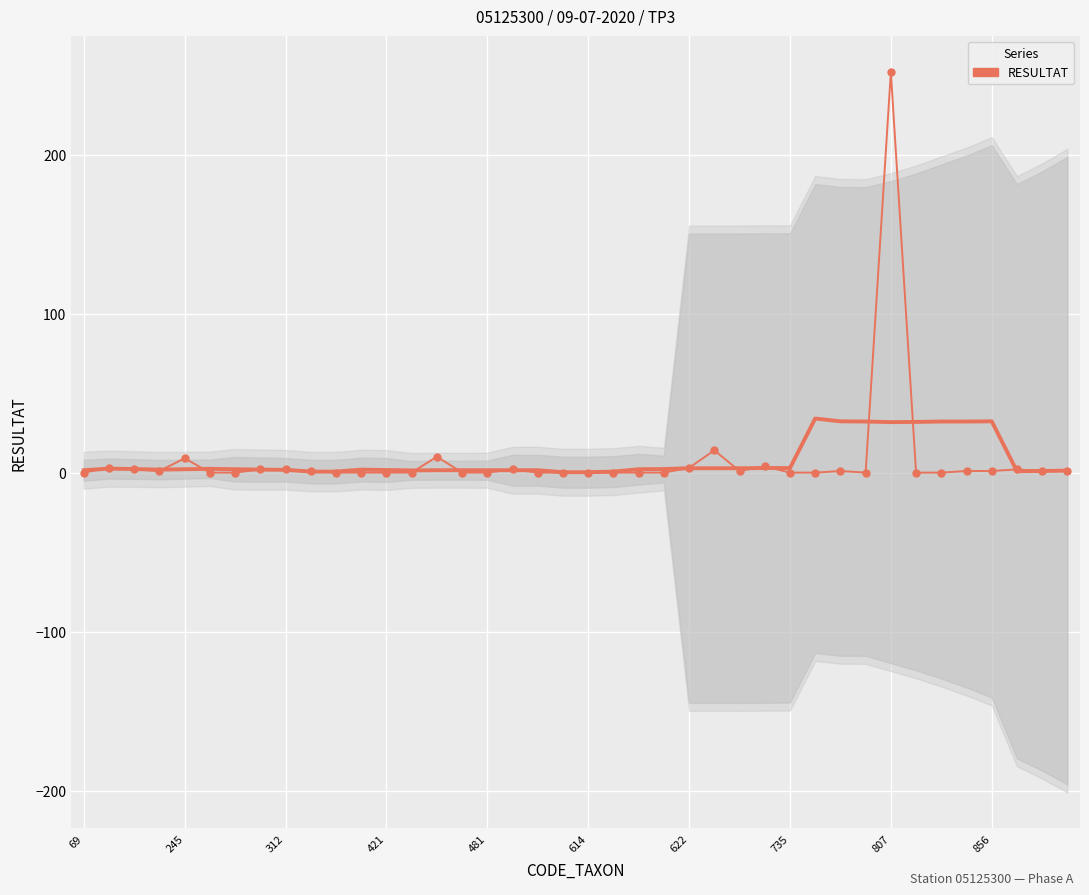

Is it true that the value at 23 is 0?

True